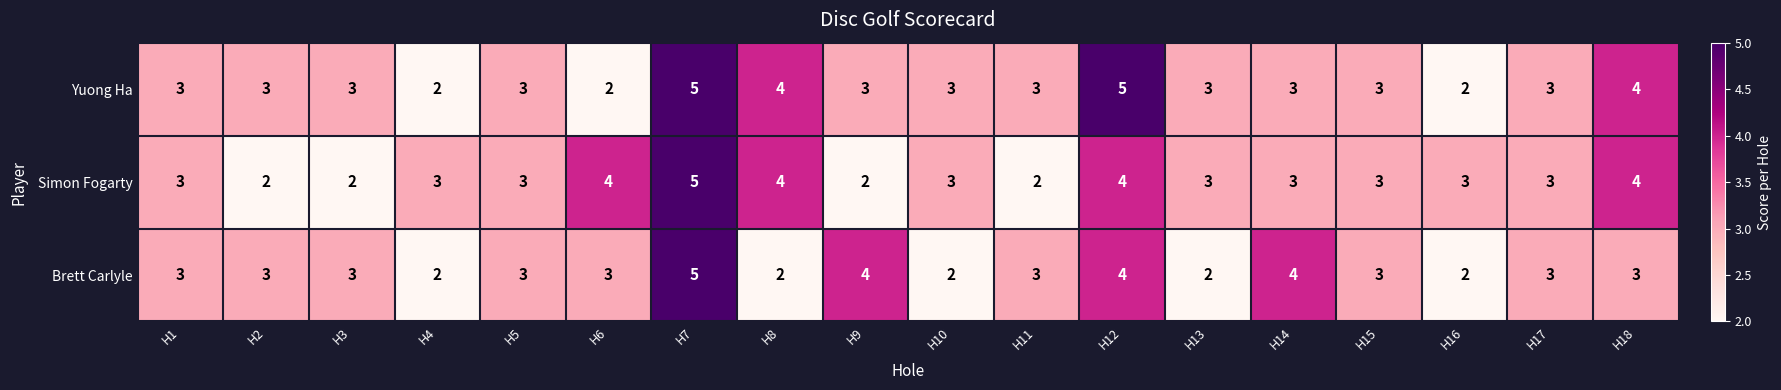

At H6, list the series in order from largest to smallest.

Simon Fogarty, Brett Carlyle, Yuong Ha